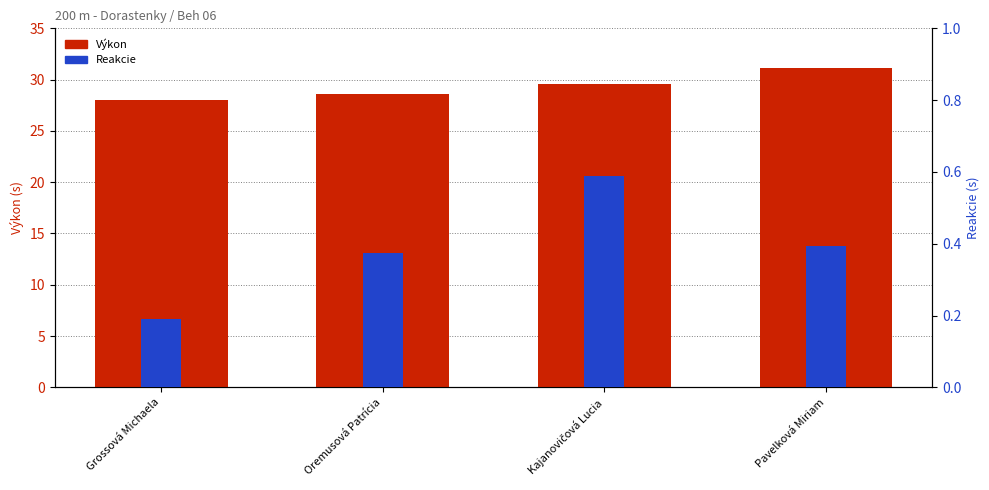

Are the bars horizontal?

No